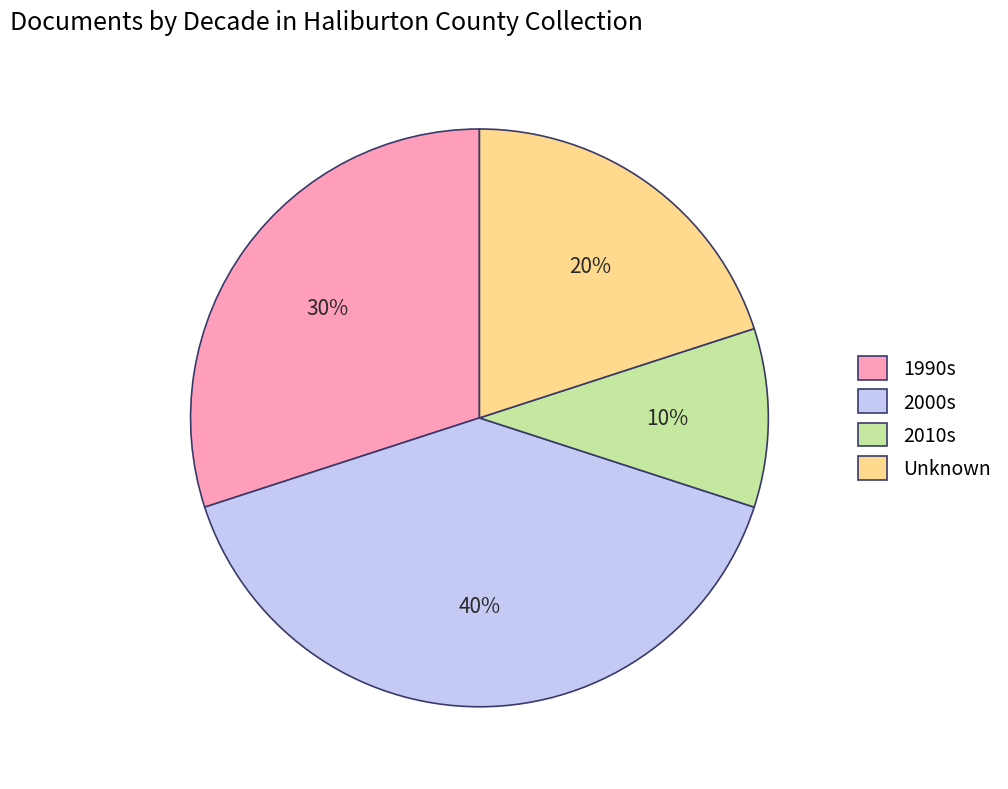

Combined, do Unknown and 2010s account for over 50%?

No